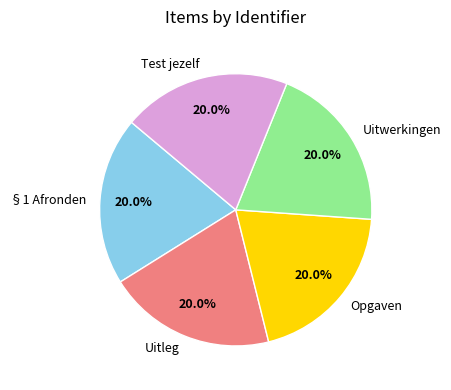

Is there any slice that represents more than half of the pie?

No